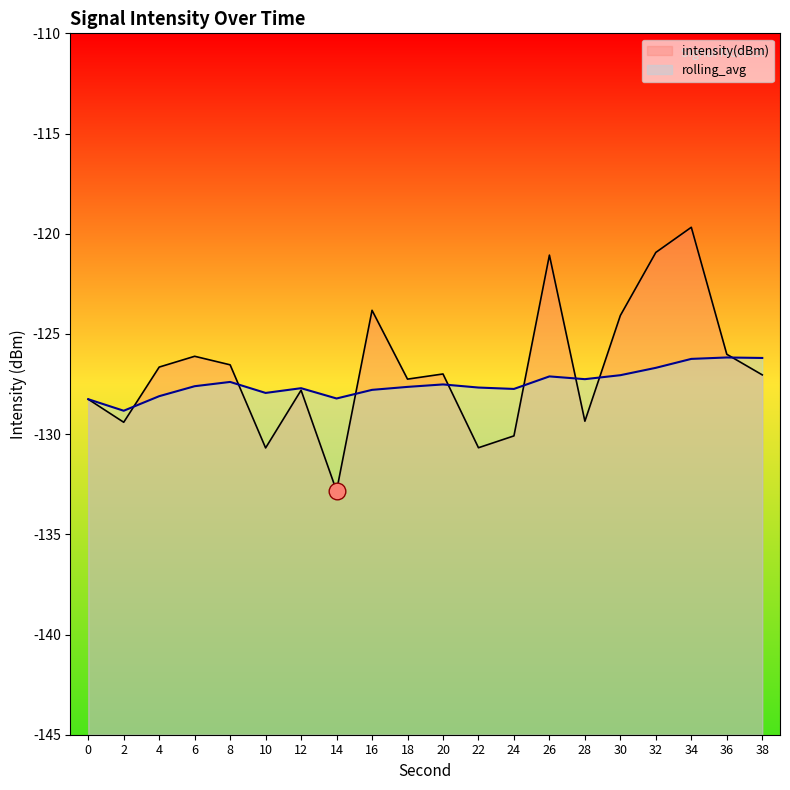

How many interior local peaks does the intensity(dBm) series have?

6